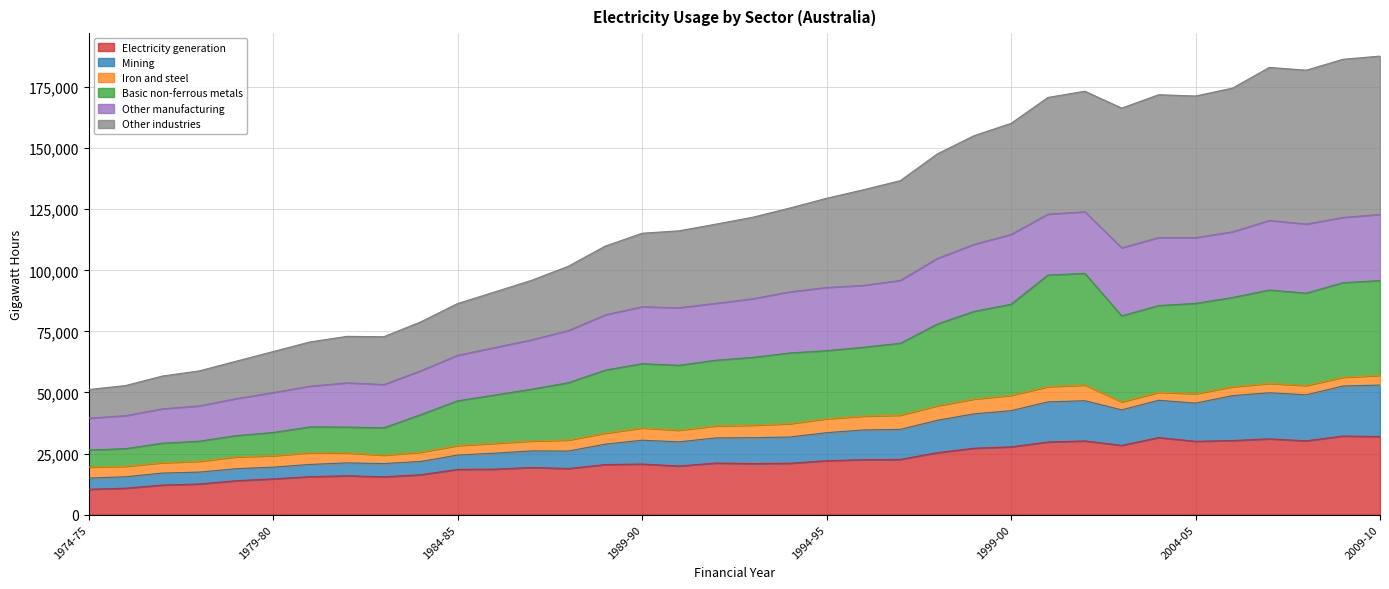

What is the maximum value for Electricity generation?

32167